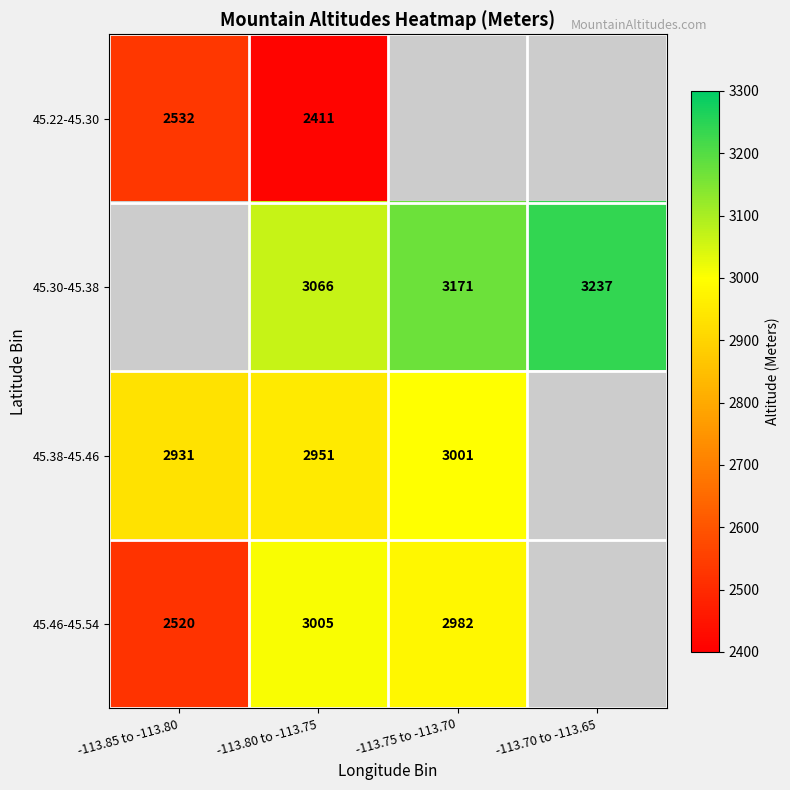

True or false: 45.22-45.30 has a value of 1321 at -113.85 to -113.80.

False